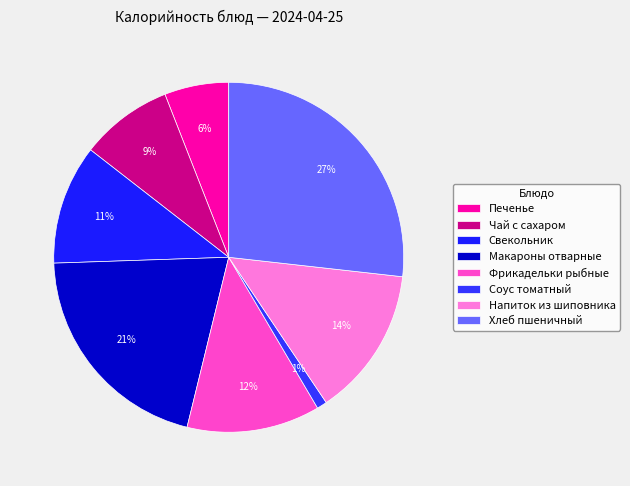

To the nearest percent, what portion does Хлеб пшеничный represent?

27%